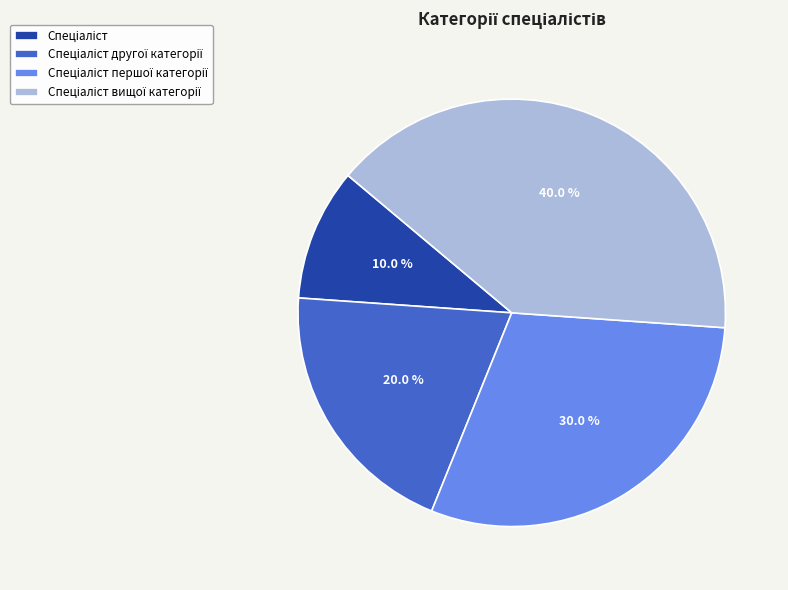

Does any single category account for the majority?

No